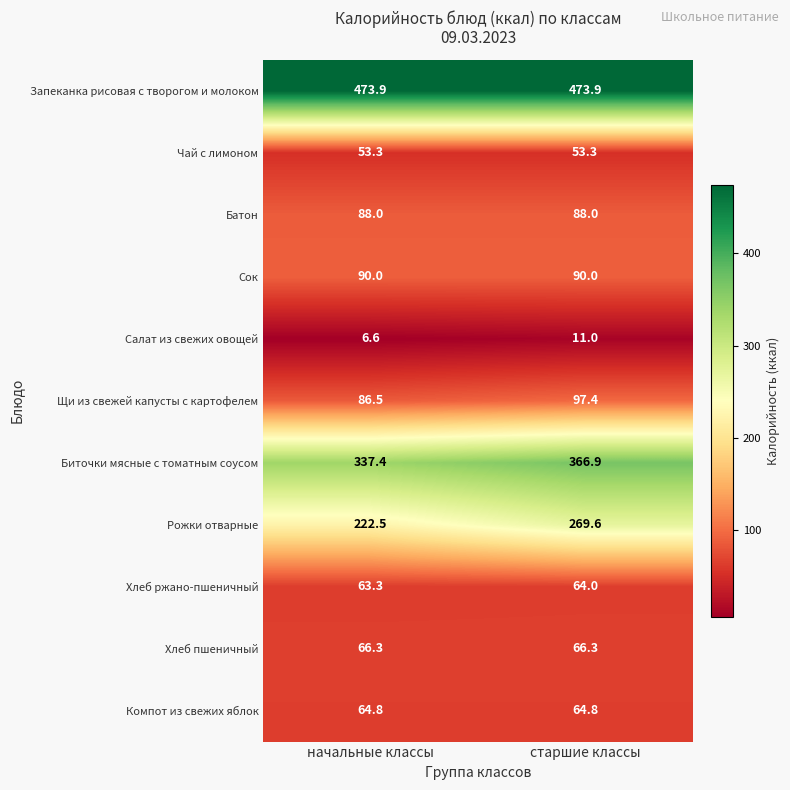

At which category does the chart reach its minimum across all series?

начальные классы